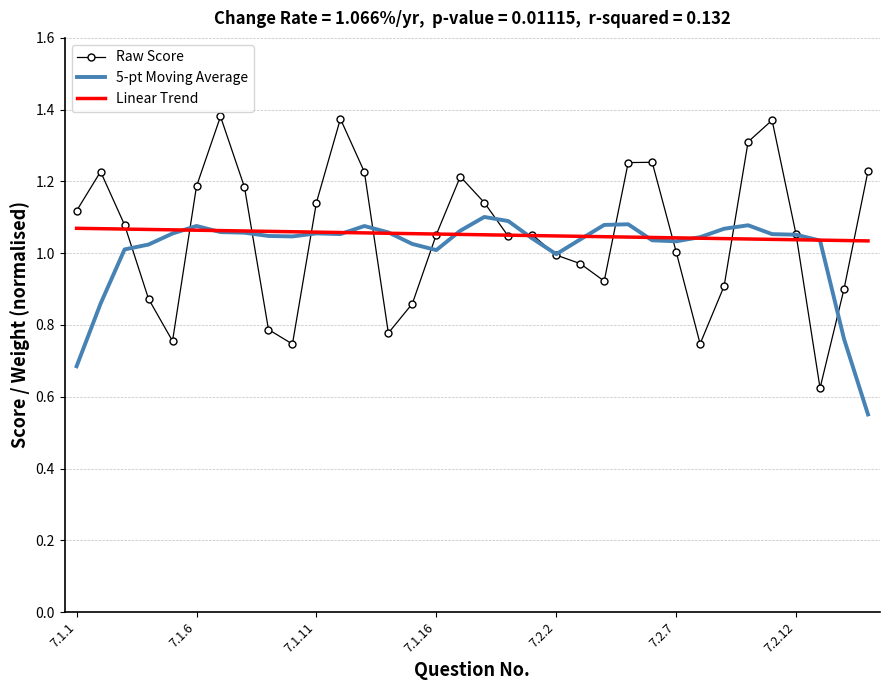

True or false: Raw Score and Linear Trend intersect in this chart.

True